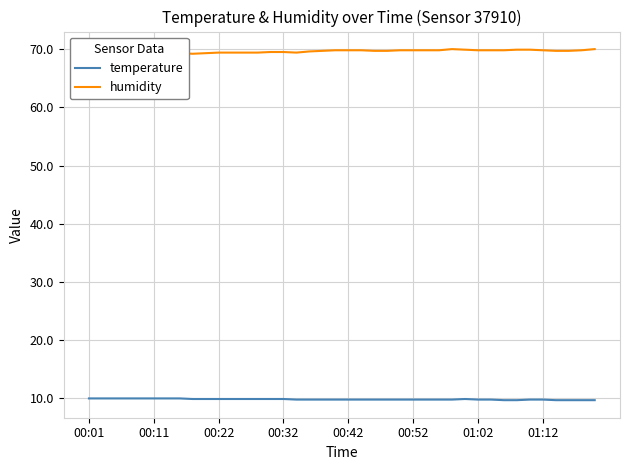

What is the sum of all temperature values?

393.9